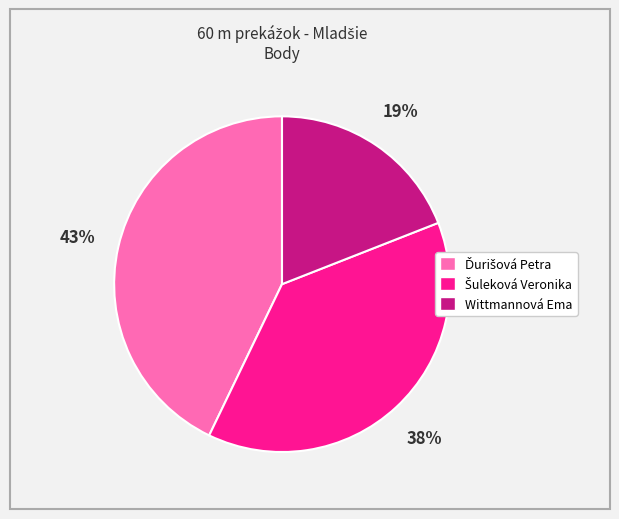

How many slices are in this pie chart?

3